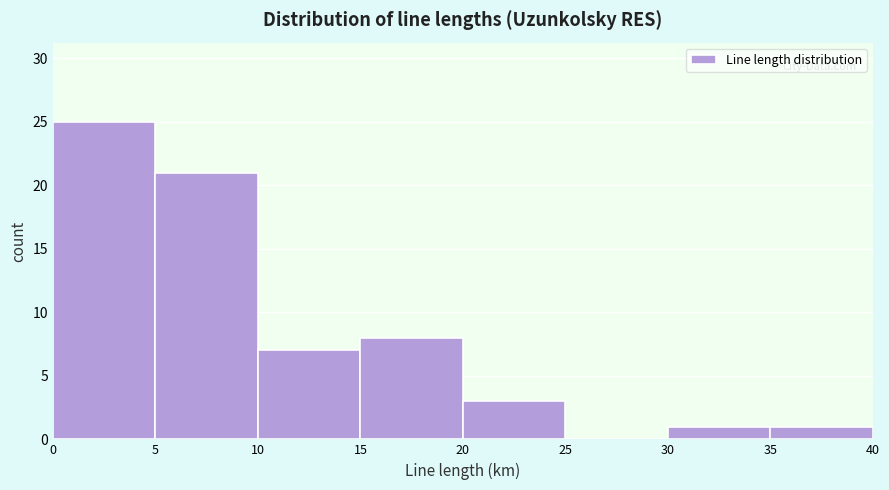

What is the height of the bar covering 35 to 40 on the x-axis? The values are not printed on the chart, so give them approximately, as read against the axis.

1